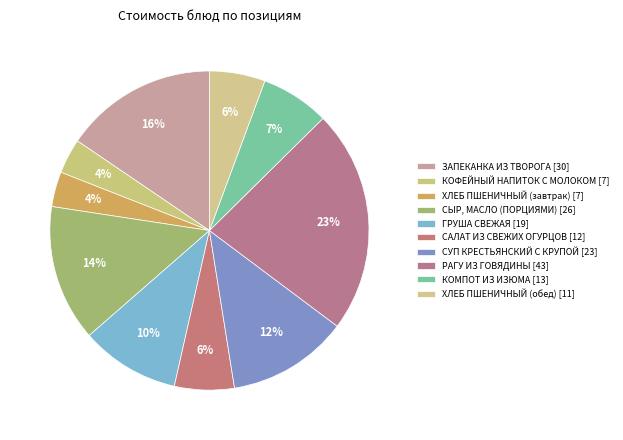

What percentage is the КОФЕЙНЫЙ НАПИТОК С МОЛОКОМ slice, to the nearest percent?

4%